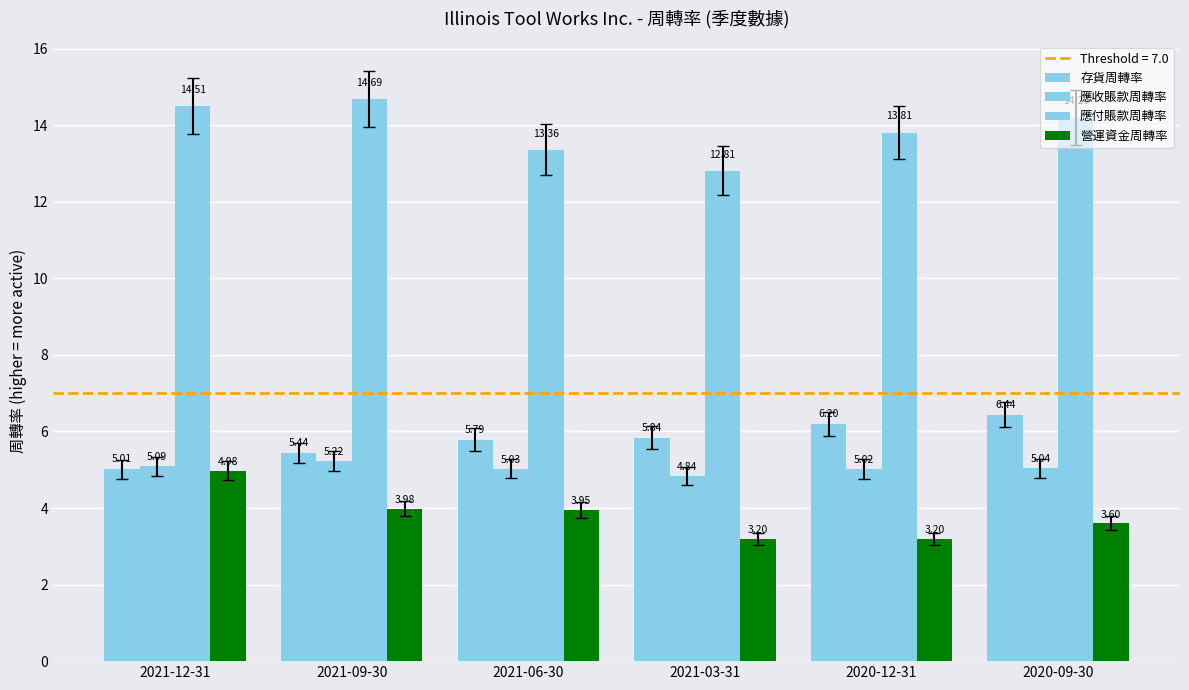

How many values in the 應付賬款周轉率 series are below 14?

3